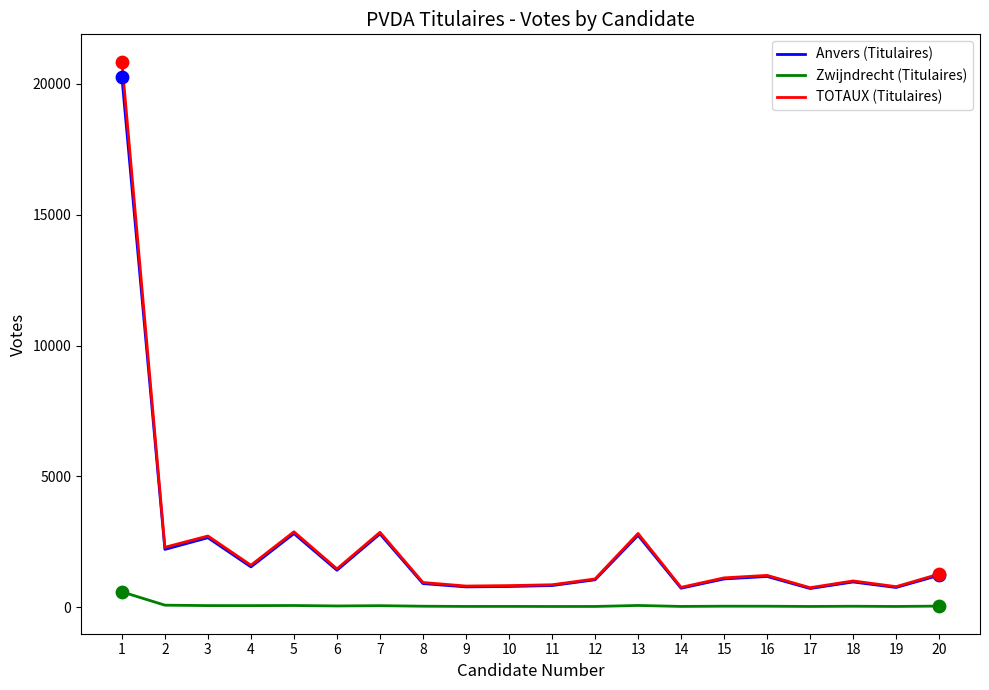

Between 7 and 18, which series saw the biggest shift?

TOTAUX (Titulaires)